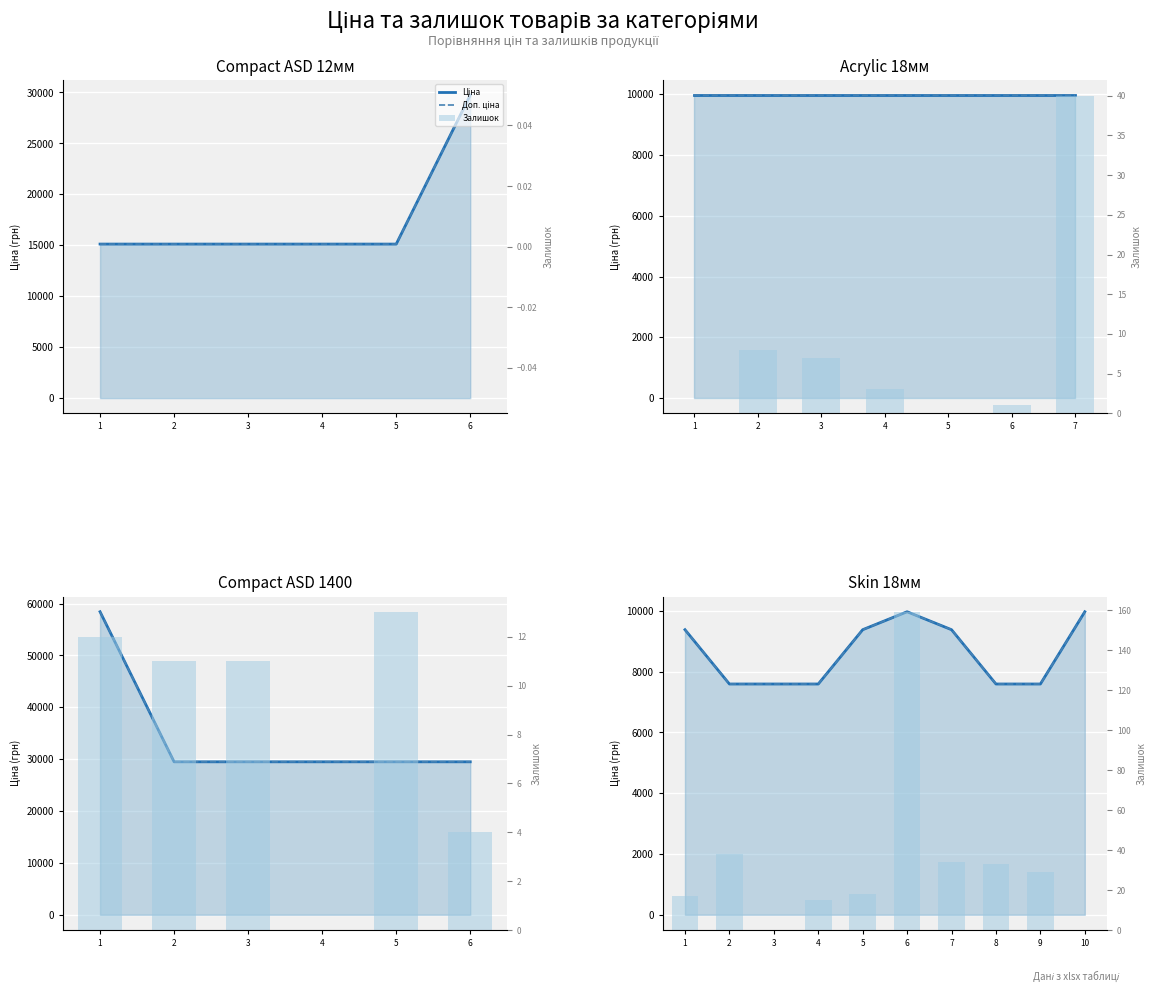

How many positive values does the Залишок series have?

8